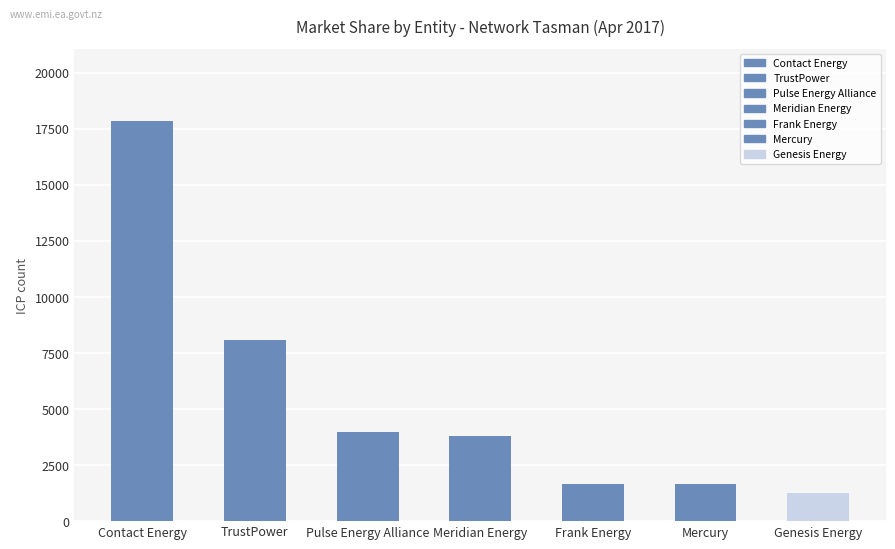

Which label corresponds to the largest value in the chart?

Contact Energy